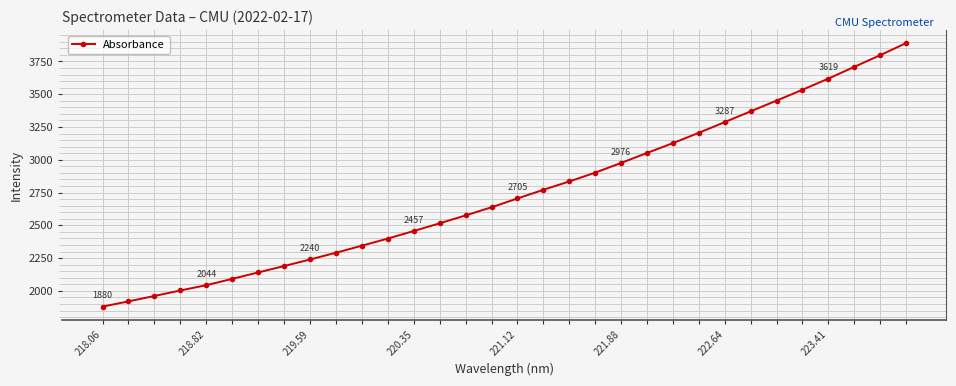

True or false: there are more than 1 points higher than both neighbors.

False